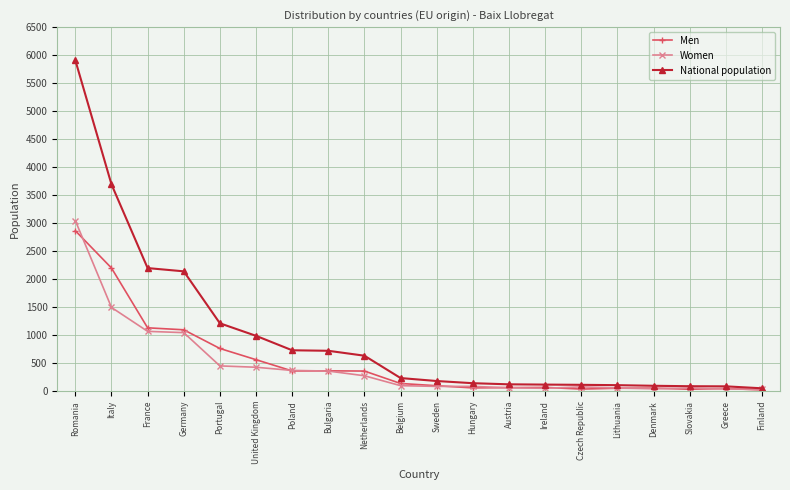

How many lines are shown in the chart?

3